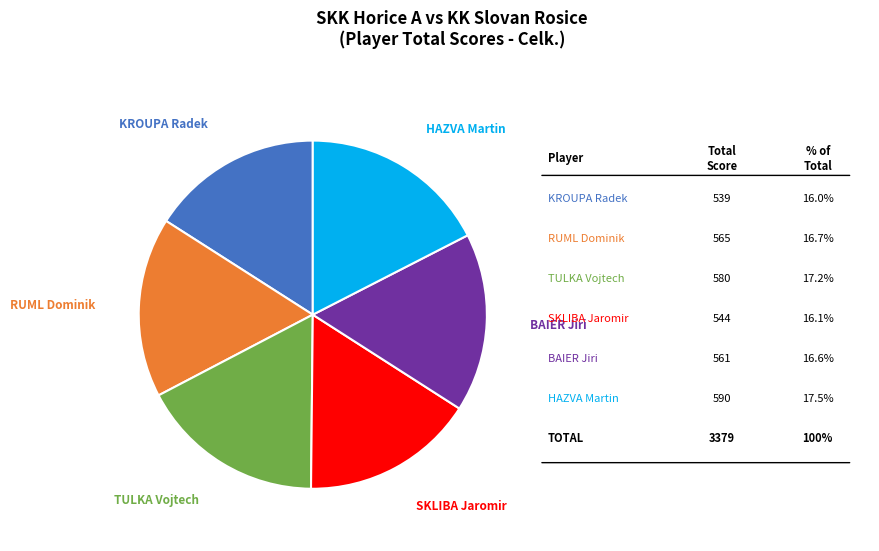

Is there any slice that represents more than half of the pie?

No